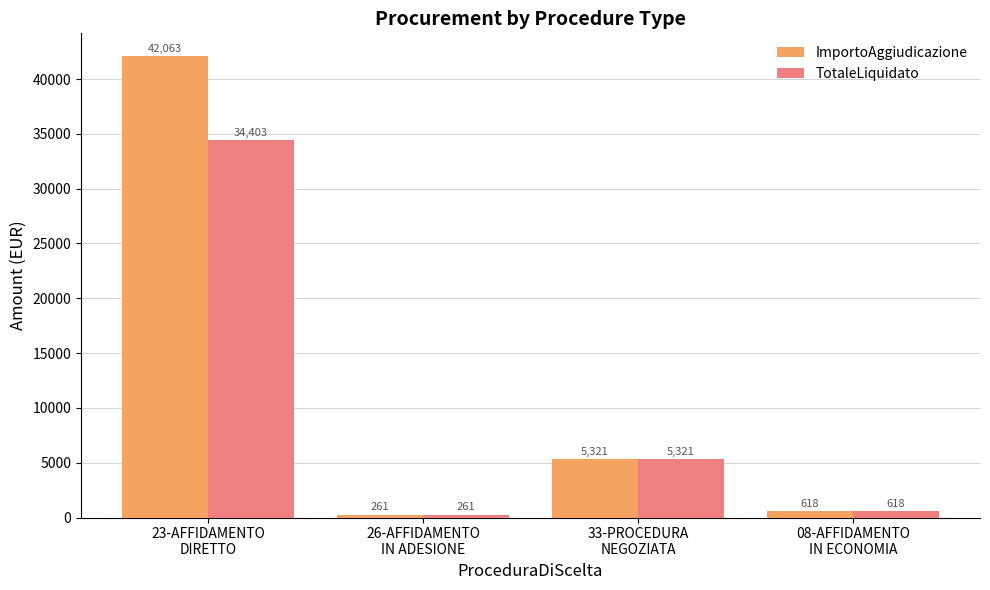

Which series has the largest range (max minus min)?

ImportoAggiudicazione